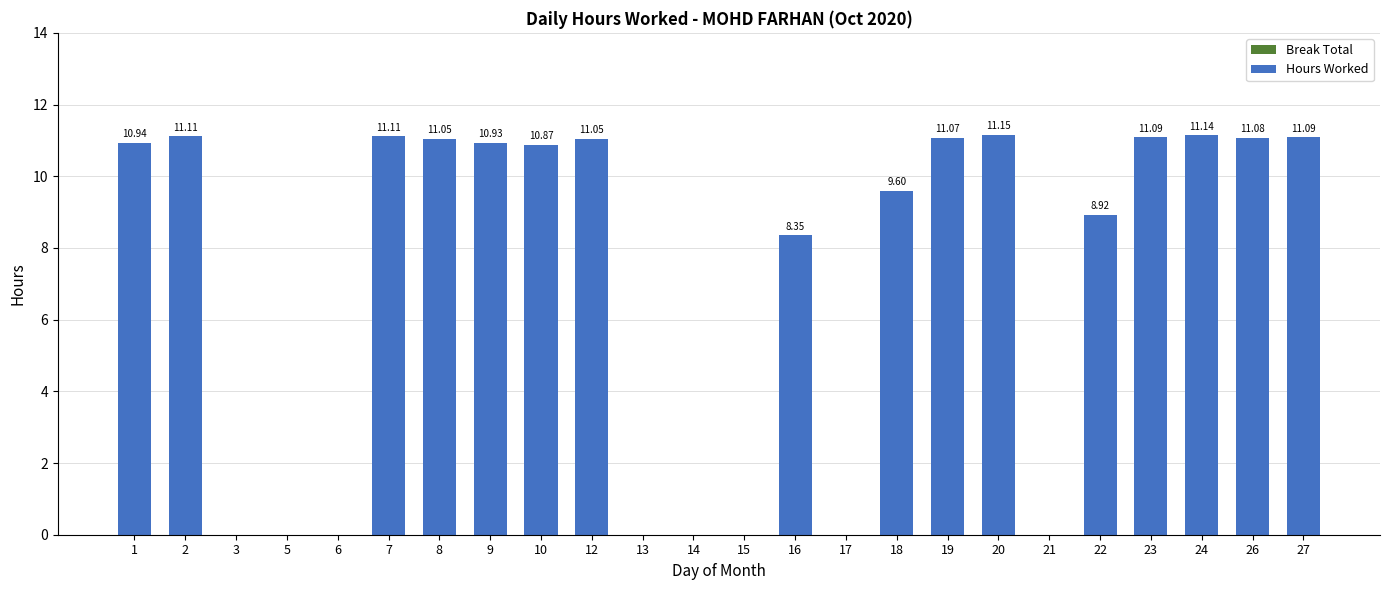

At which category does the chart reach its peak across all series?

20